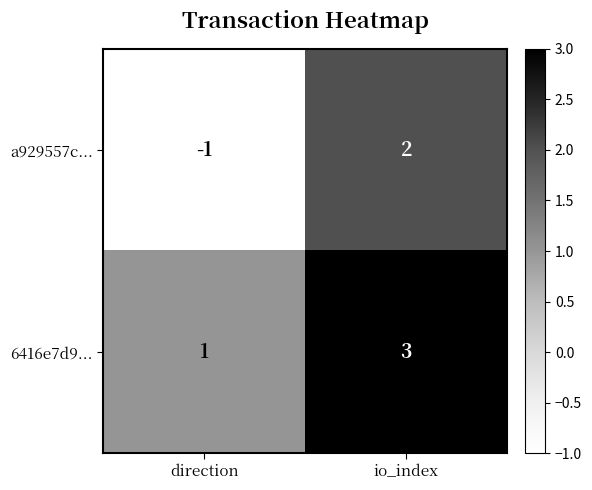

Reading left to right, what are all the values shown in this chart?

a929557c...: -1	2
6416e7d9...: 1	3